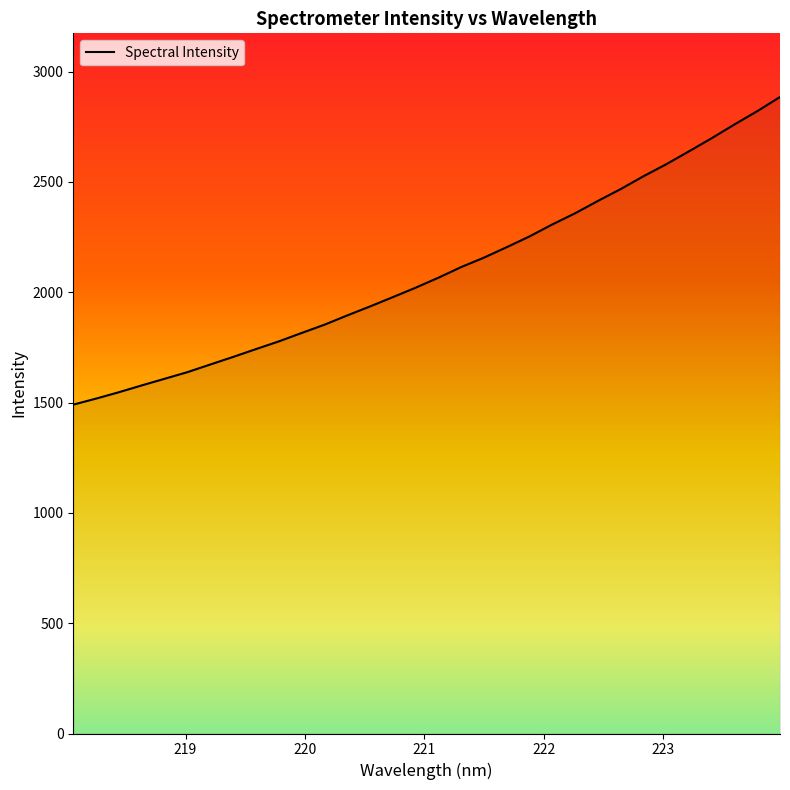

How many lines are shown in the chart?

1